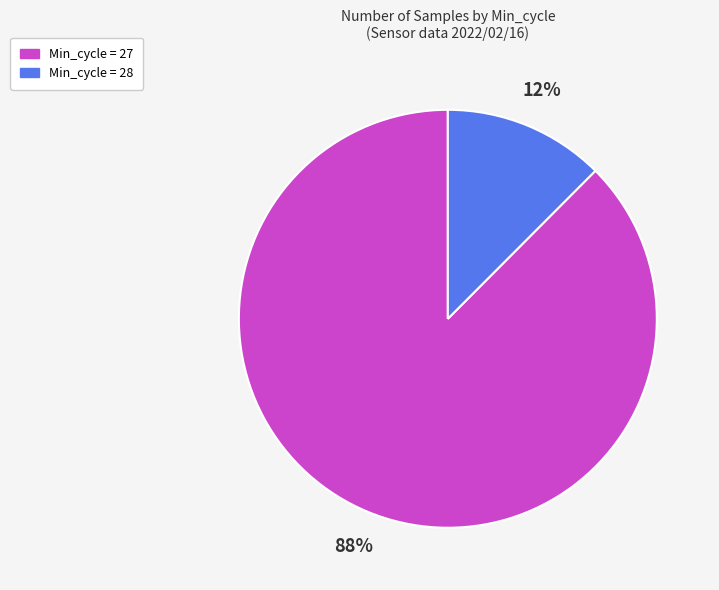

To the nearest percent, what is the average slice percentage?

50%